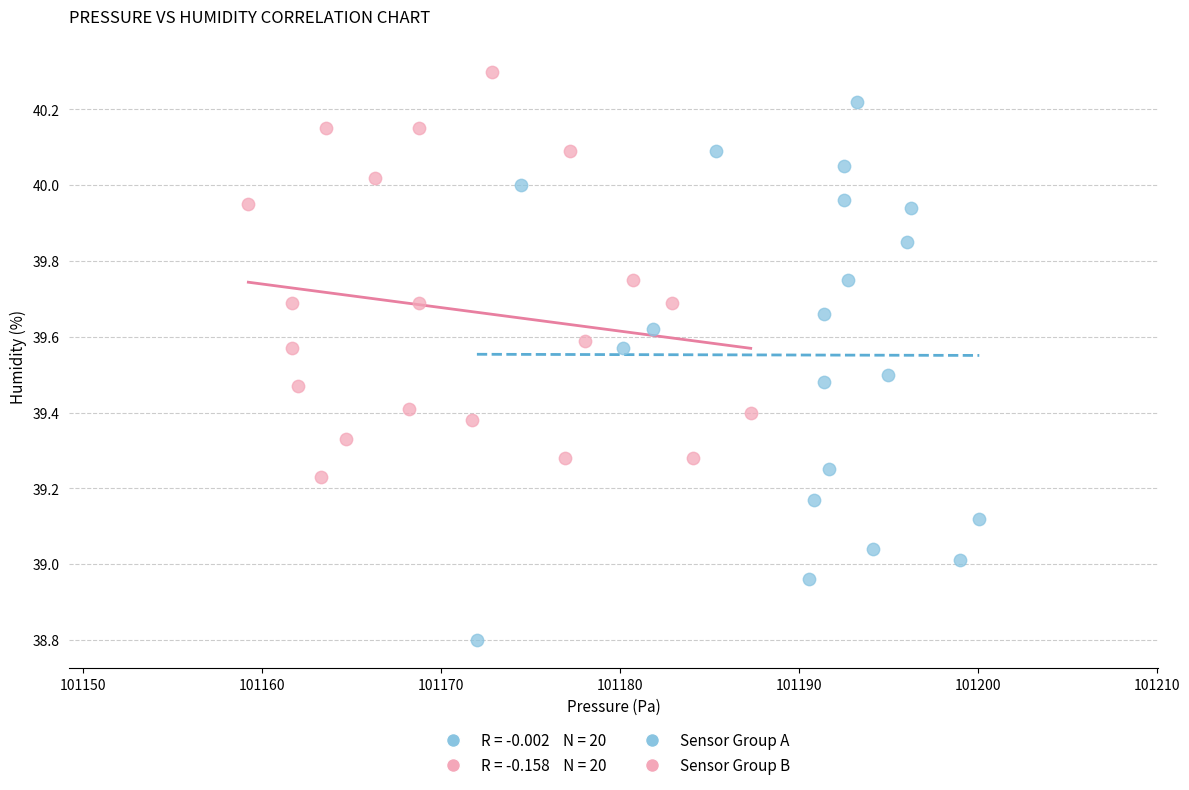

Which series has the largest Y range (max minus min)?

Sensor Group A